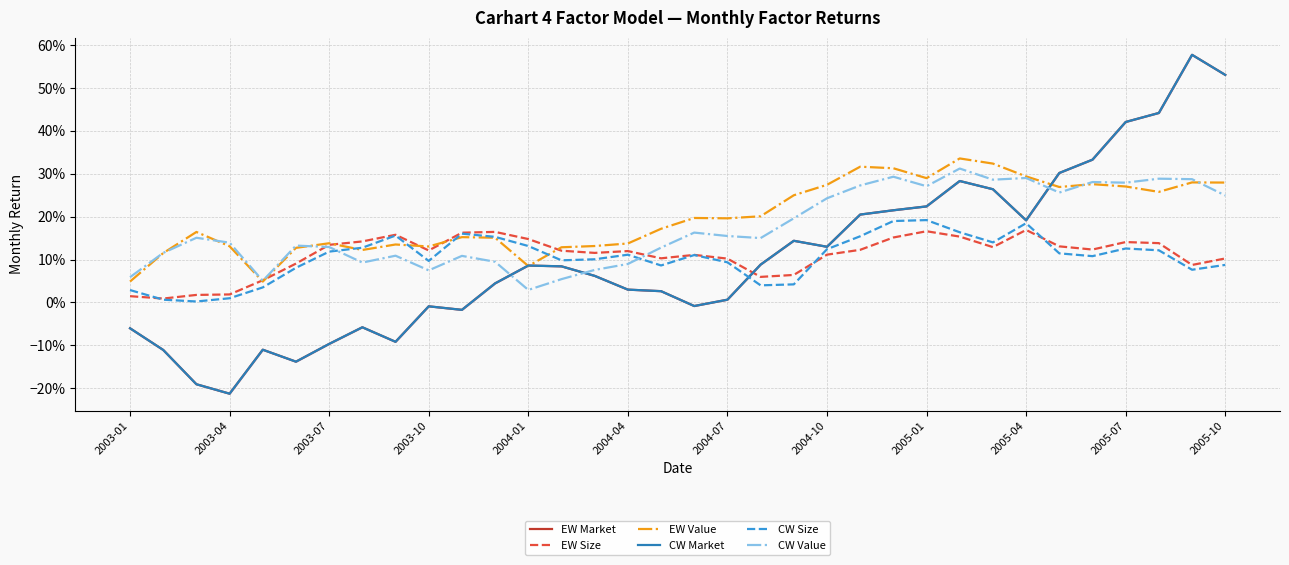

How many intersections are there between CW Value and EW Market?

3